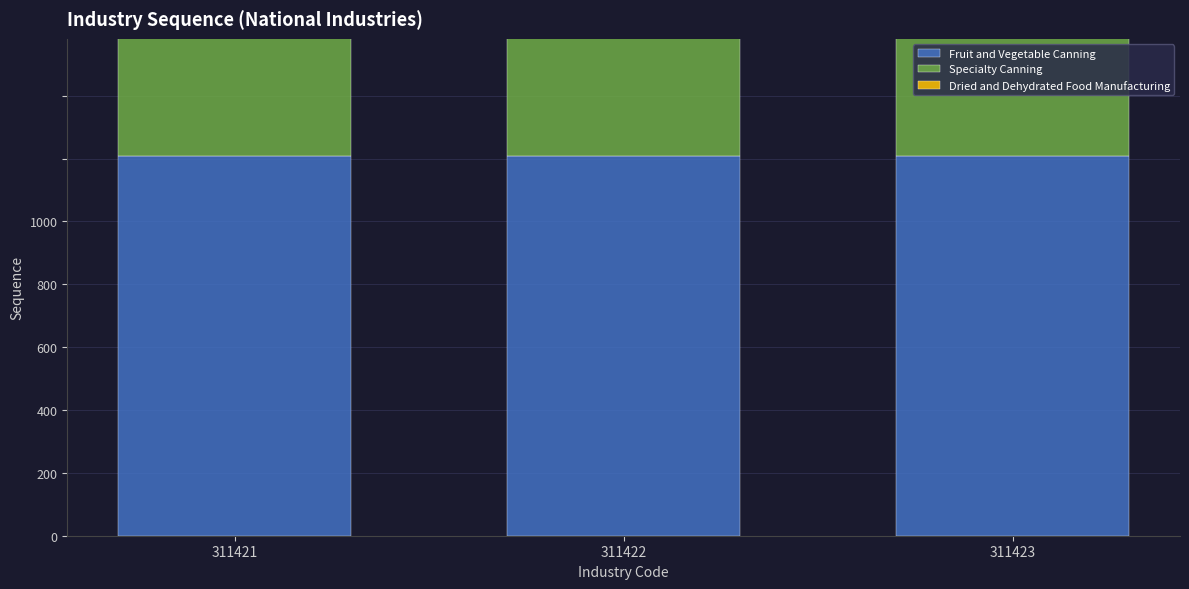

What is the sum of the Specialty Canning values at 311422 and 311423?

606